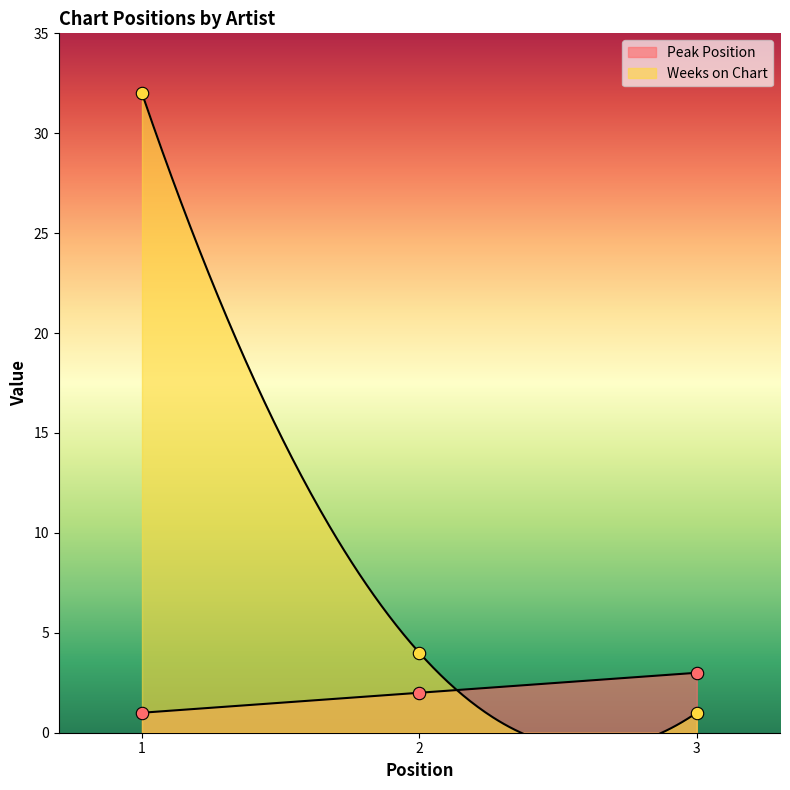

What is the total value across all series at 2?

6